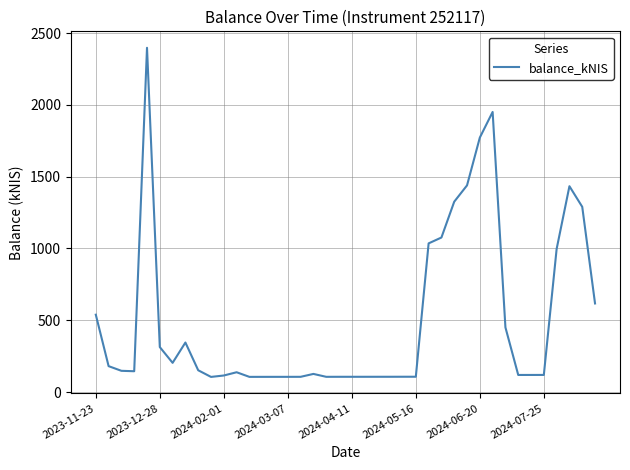

What is the minimum value shown in the chart?

105.4